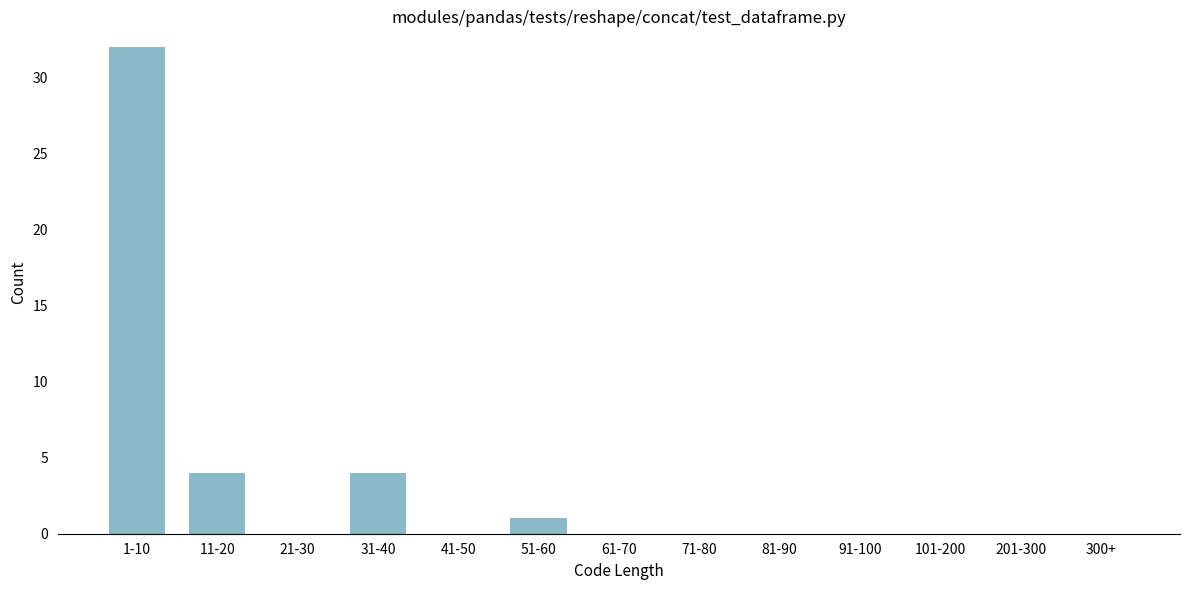

Reading left to right, what are all the values shown in this chart?

1-10=32	11-20=4	21-30=0	31-40=4	41-50=0	51-60=1	61-70=0	71-80=0	81-90=0	91-100=0	101-200=0	201-300=0	300+=0